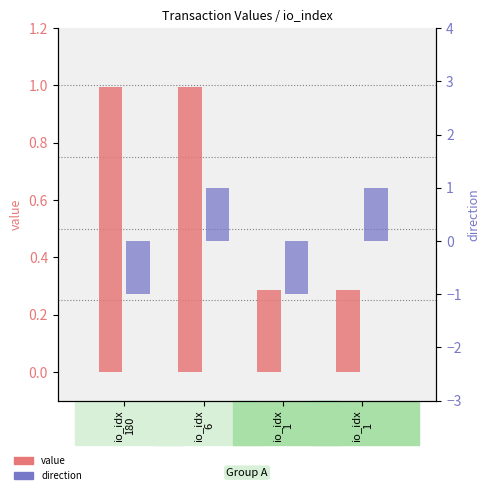

What is the sum of all value values?

2.6